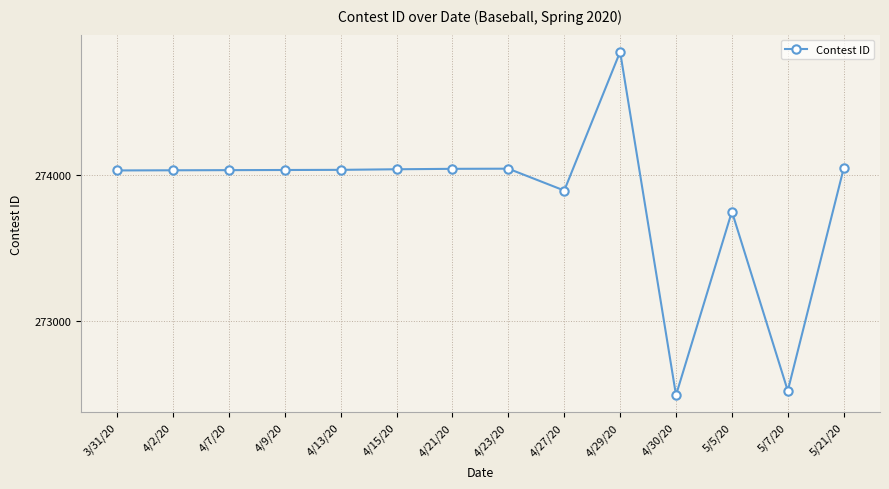

The chart shows a value of 174704 at 4/15/20. True or false?

False